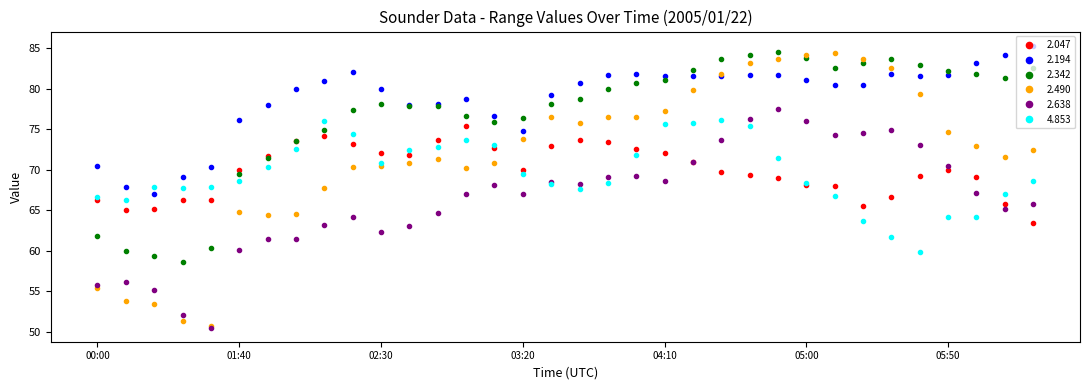

Which series ends up on top after the final intersection of 4.853 and 2.194?

2.194